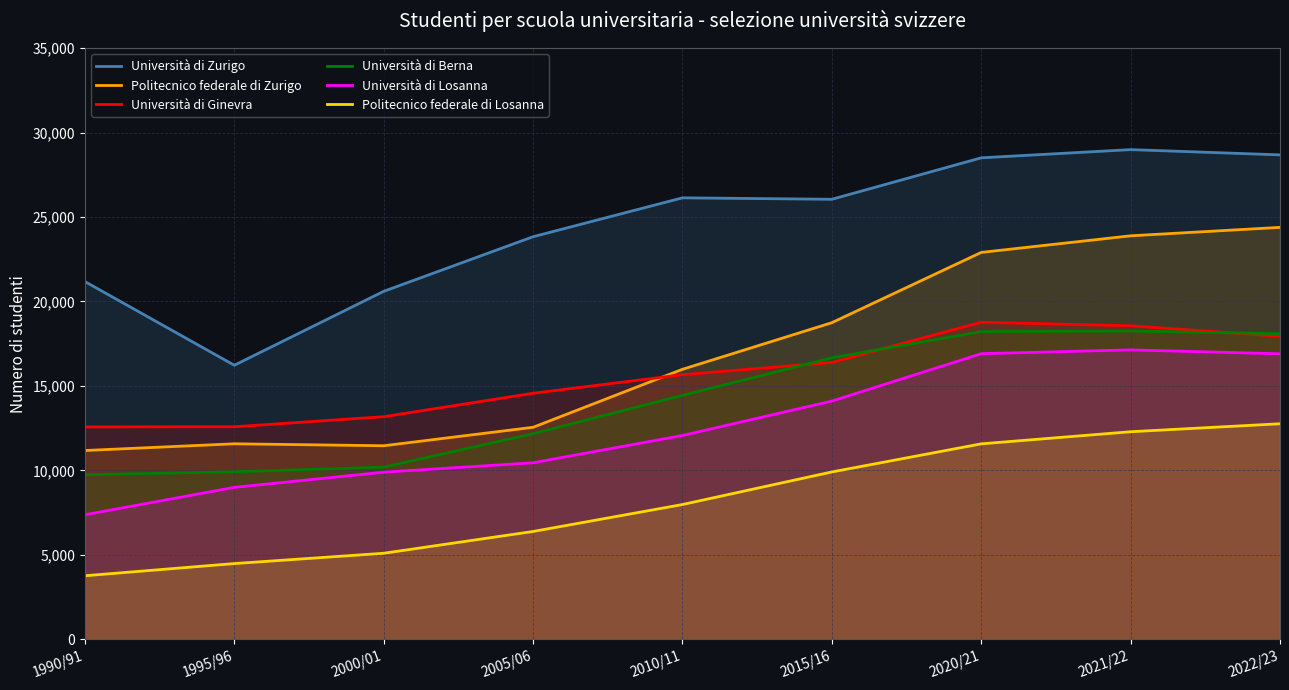

Reading left to right, what are all the values shown in this chart?

Università di Zurigo: 1990/91=21178	1995/96=16224	2000/01=20599	2005/06=23832	2010/11=26134	2015/16=26048	2020/21=28502	2021/22=28988	2022/23=28677
Politecnico federale di Zurigo: 1990/91=11177	1995/96=11575	2000/01=11459	2005/06=12552	2010/11=15984	2015/16=18744	2020/21=22903	2021/22=23886	2022/23=24386
Università di Ginevra: 1990/91=12574	1995/96=12583	2000/01=13178	2005/06=14566	2010/11=15666	2015/16=16389	2020/21=18772	2021/22=18560	2022/23=17939
Università di Berna: 1990/91=9746	1995/96=9918	2000/01=10193	2005/06=12174	2010/11=14442	2015/16=16662	2020/21=18216	2021/22=18251	2022/23=18089
Università di Losanna: 1990/91=7374	1995/96=8996	2000/01=9894	2005/06=10452	2010/11=12066	2015/16=14103	2020/21=16908	2021/22=17134	2022/23=16901
Politecnico federale di Losanna: 1990/91=3764	1995/96=4485	2000/01=5095	2005/06=6385	2010/11=7980	2015/16=9908	2020/21=11572	2021/22=12289	2022/23=12761